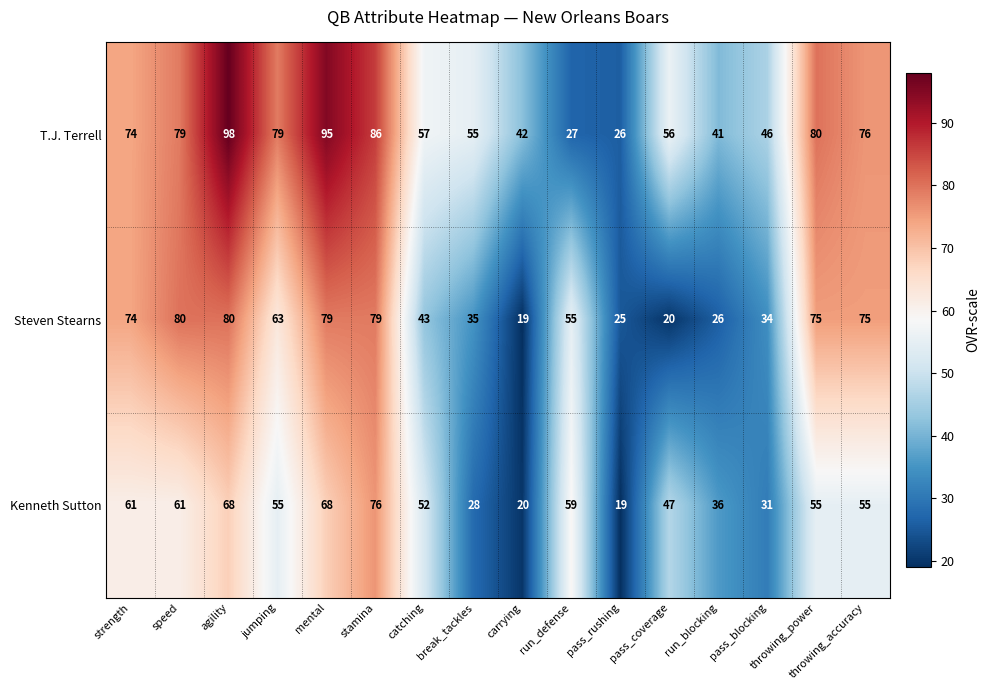

Which series has the widest spread of values?

T.J. Terrell